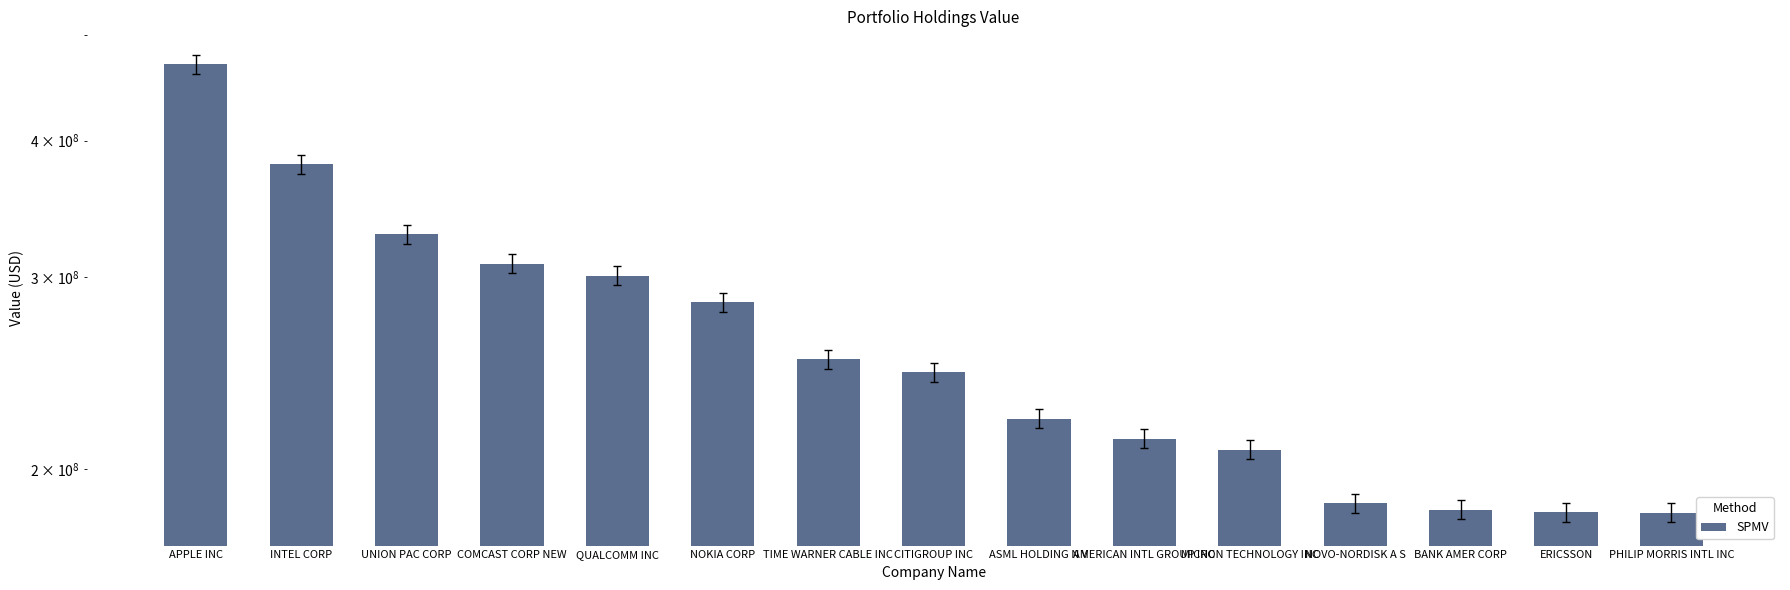

What is the sum of all values?

3948870000